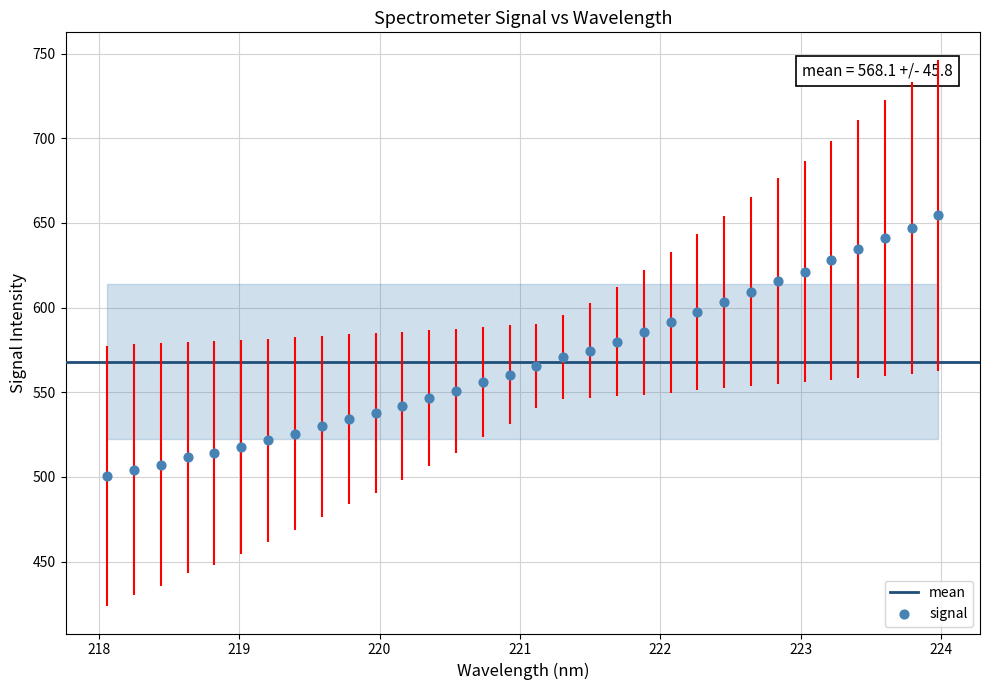

What is the range of Y values (max minus min)?

153.9